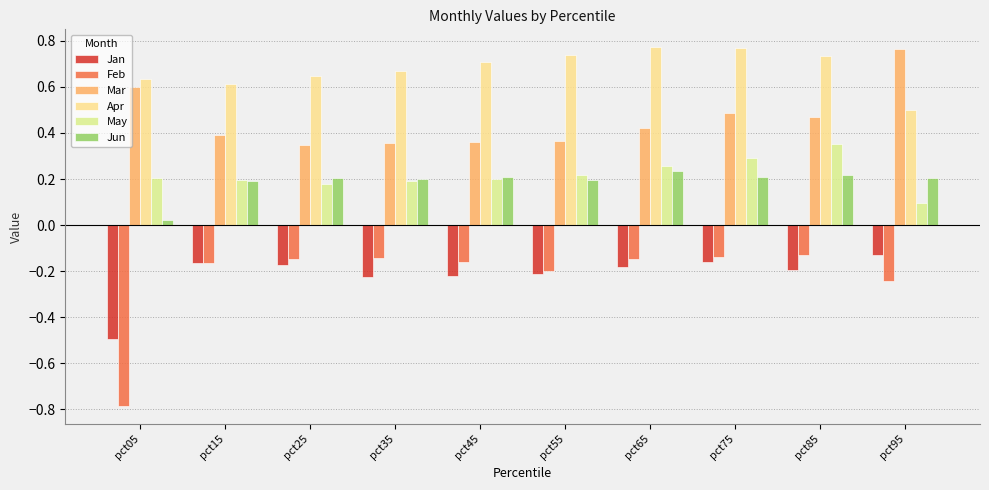

Are the bars grouped side by side (vs. stacked)?

Yes